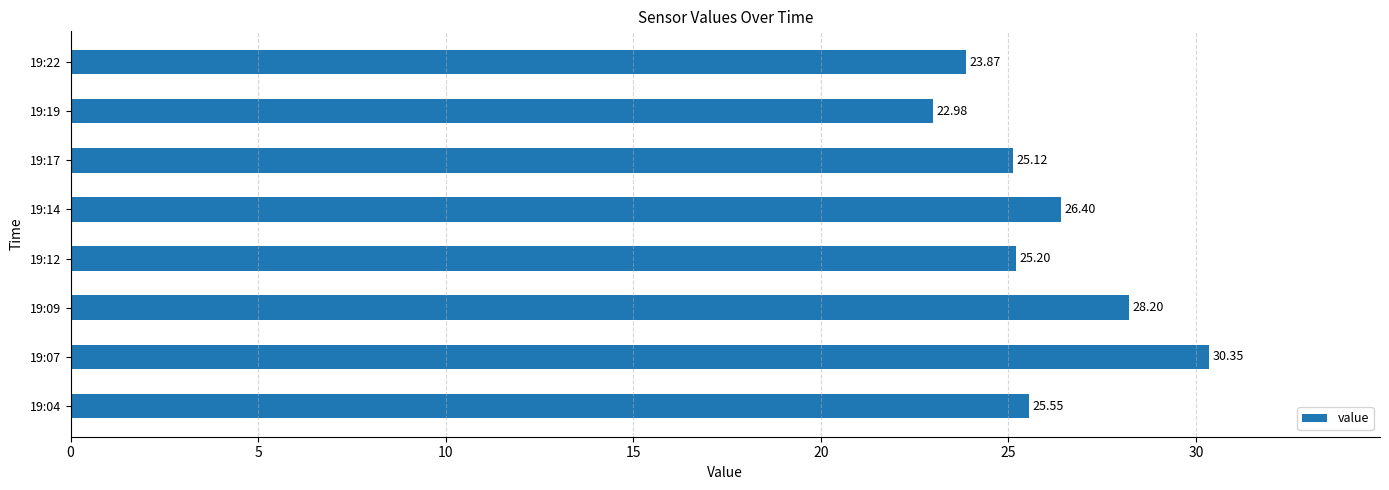

Which category has the highest value across all series?

19:07